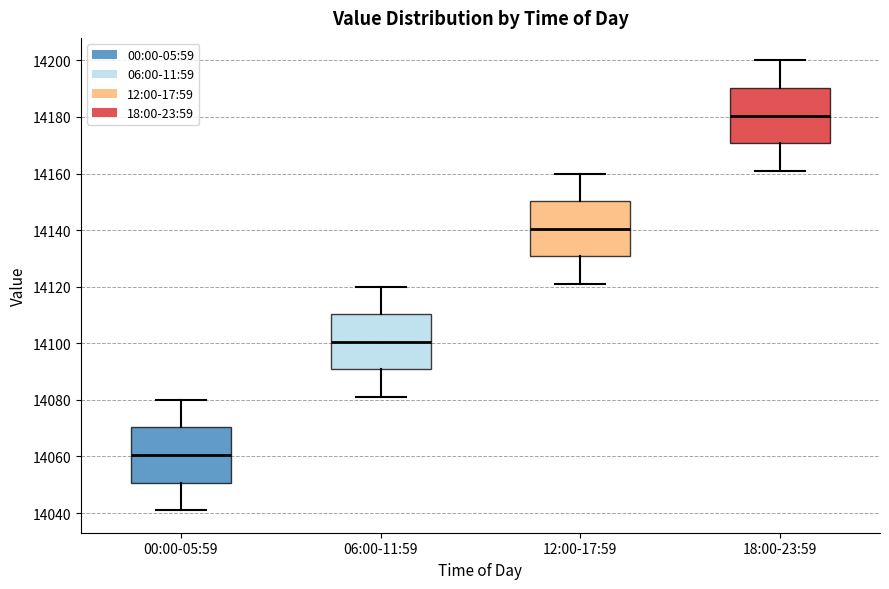

Reading left to right, read every box against the y-axis: the position of its median line, the range the box covers, and the ends of its whiskers. The values are not printed on the chart, so give them approximately, as read against the axis.

00:00-05:59: median 14060, box 14050 to 14070, whiskers 14042 to 14080
06:00-11:59: median 14100, box 14090 to 14110, whiskers 14082 to 14120
12:00-17:59: median 14140, box 14130 to 14150, whiskers 14122 to 14160
18:00-23:59: median 14180, box 14170 to 14190, whiskers 14162 to 14200